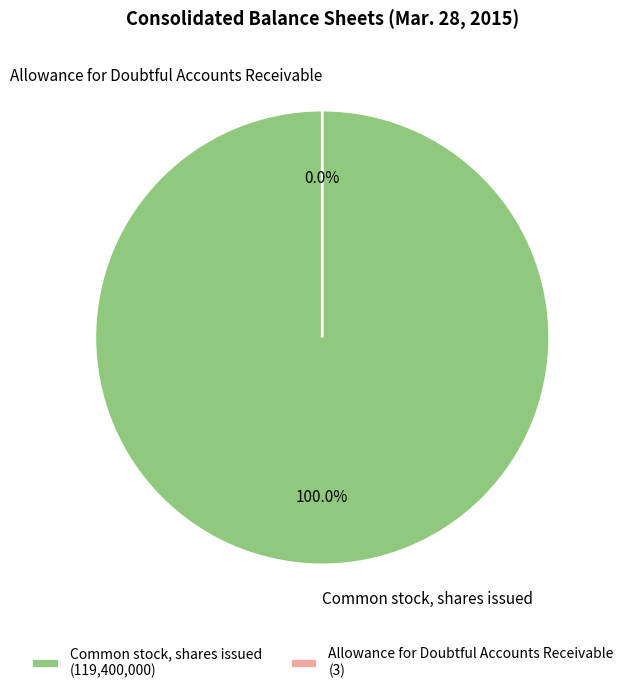

Which slice is the largest?

Common stock, shares issued